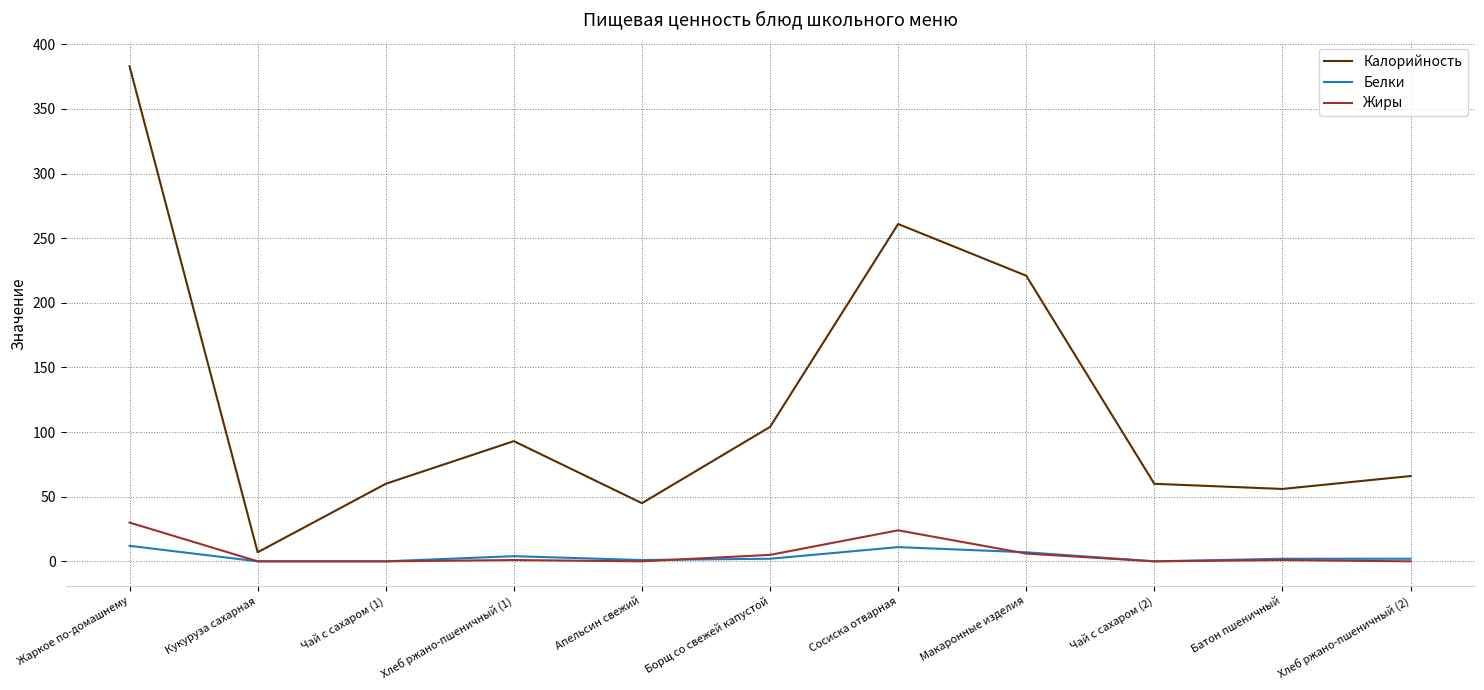

The value of Калорийность at Апельсин свежий is 62. True or false?

False